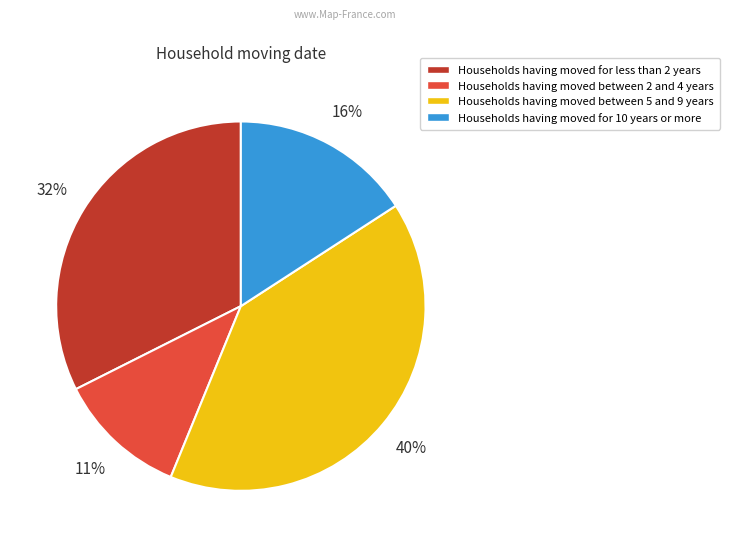

Approximately how many times larger is the value at Households having moved for less than 2 years compared to Households having moved for 10 years or more?

2.0